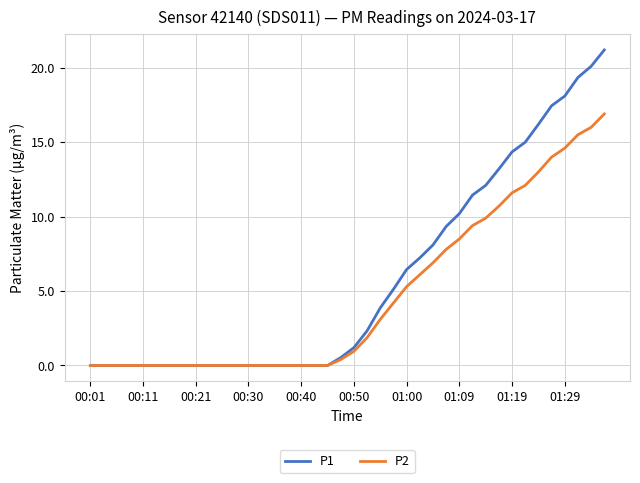

Which series has the widest spread of values?

P1